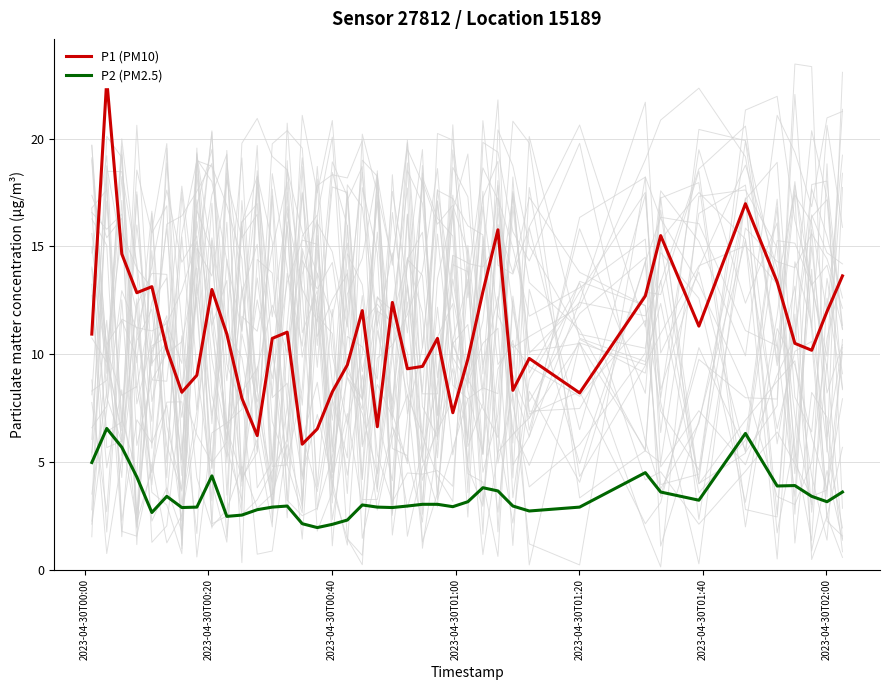

Does the chart have visible grid lines?

Yes